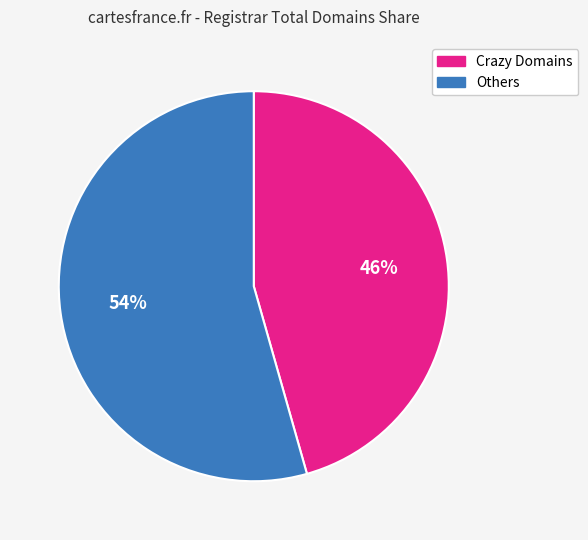

Combined, do Others and Crazy Domains account for over 50%?

Yes